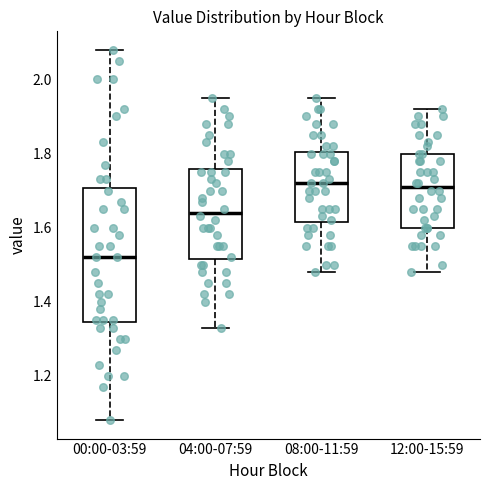

Comparing the boxes themselves (not the whiskers), which one is the tallest?

00:00-03:59